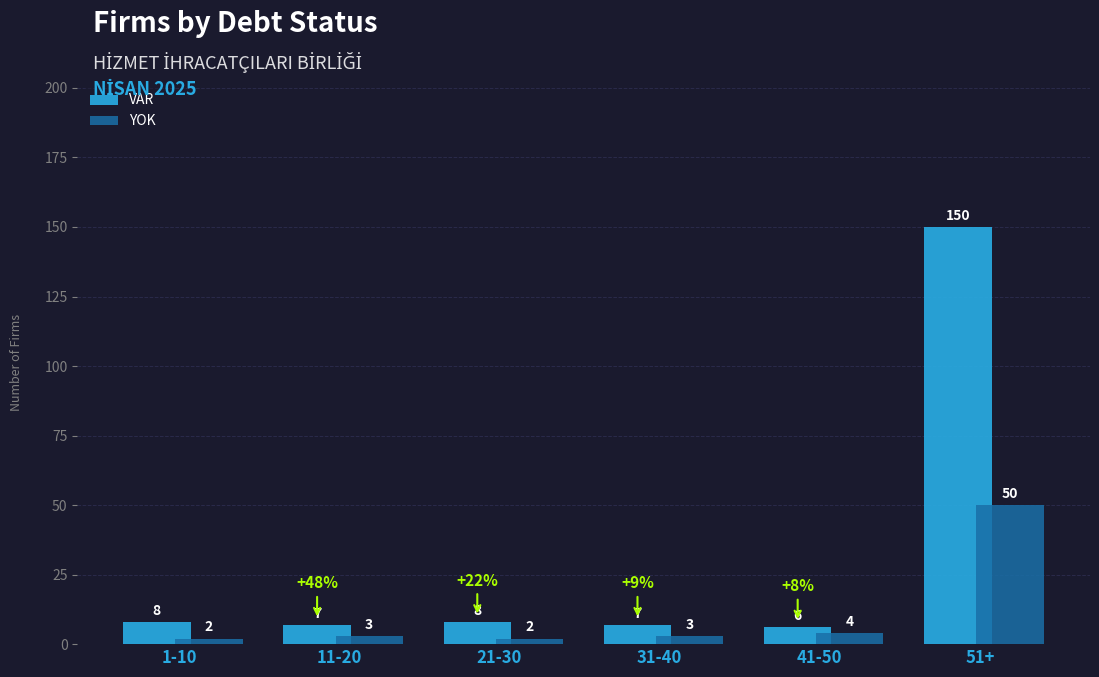

What is the average value of the YOK series?

11